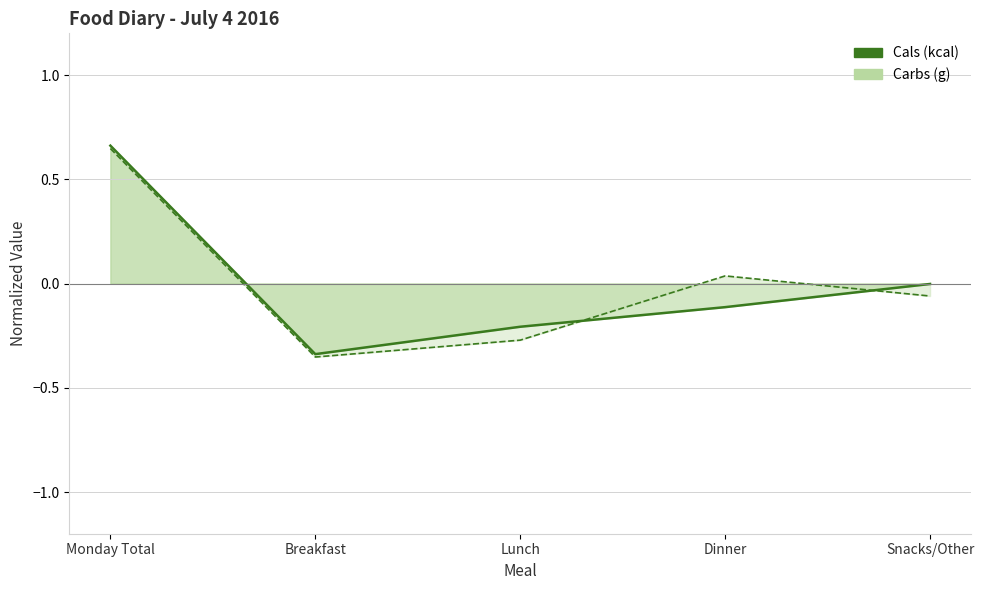

The value of Carbs (g) normalized at Breakfast is -0.4. True or false?

True